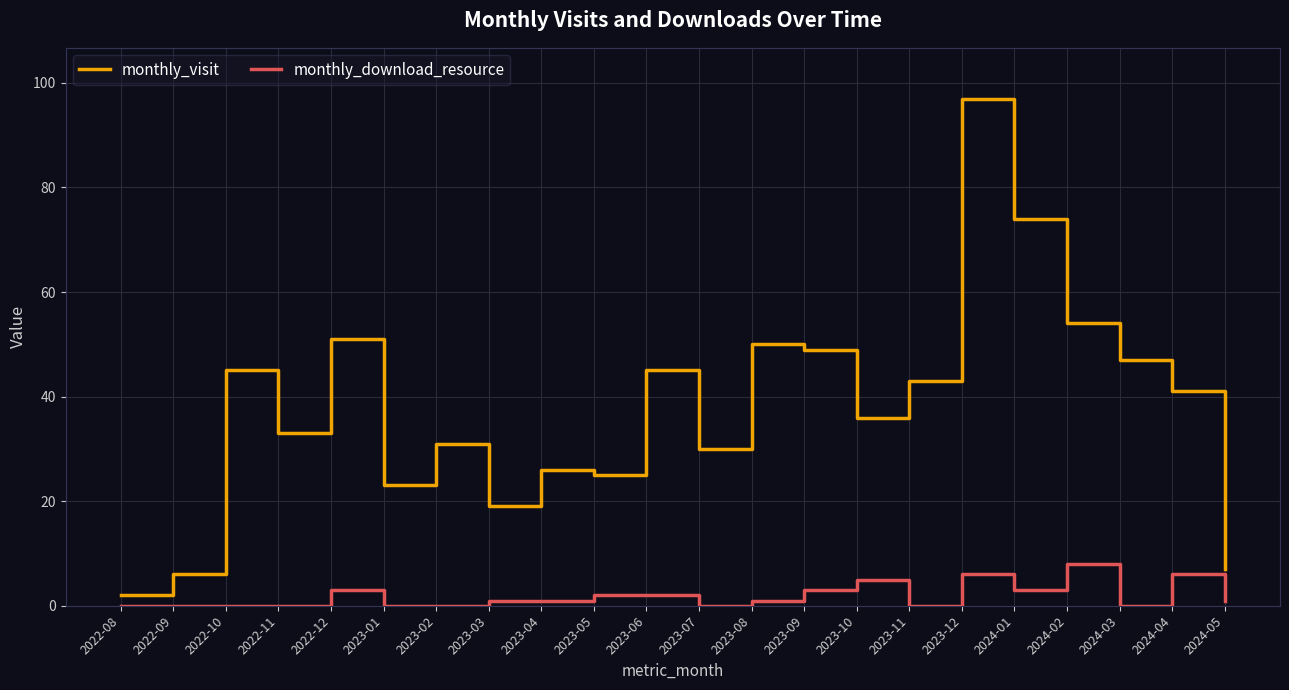

True or false: monthly_visit has more than 0 points higher than both neighbors.

True